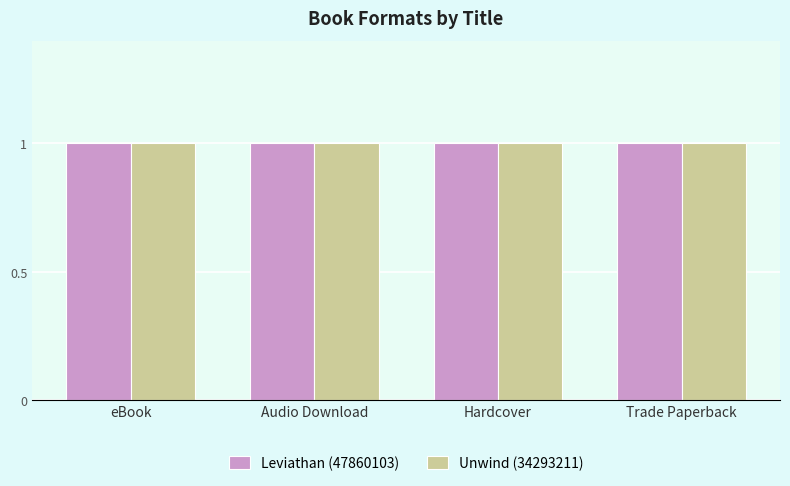

Rank the series by their maximum value, from lowest to highest.

Leviathan (47860103), Unwind (34293211)